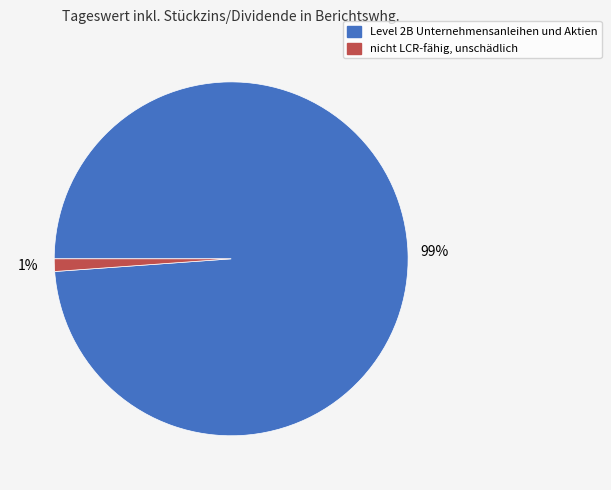

Rank the categories by value from lowest to highest.

nicht LCR-fähig, unschädlich, Level 2B Unternehmensanleihen und Aktien